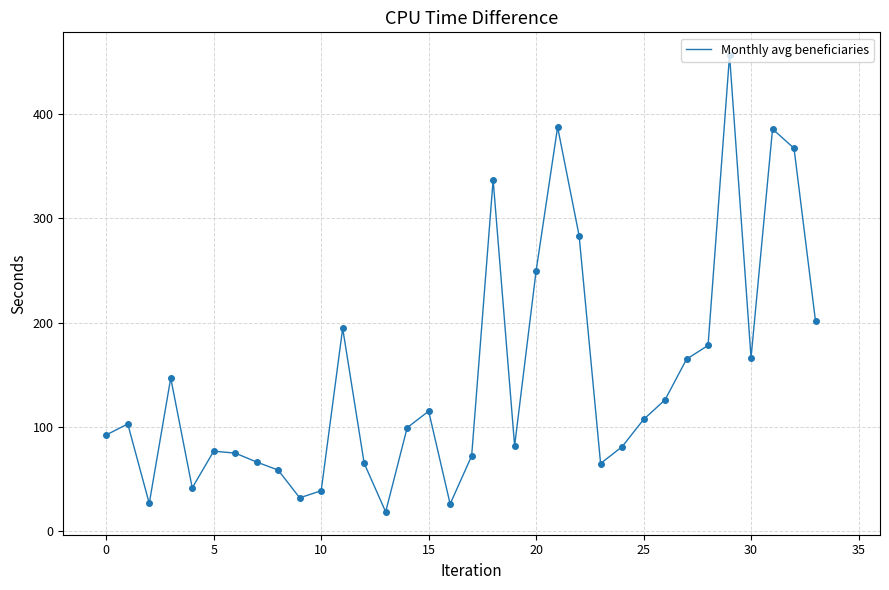

What is the greatest value displayed?

455.9